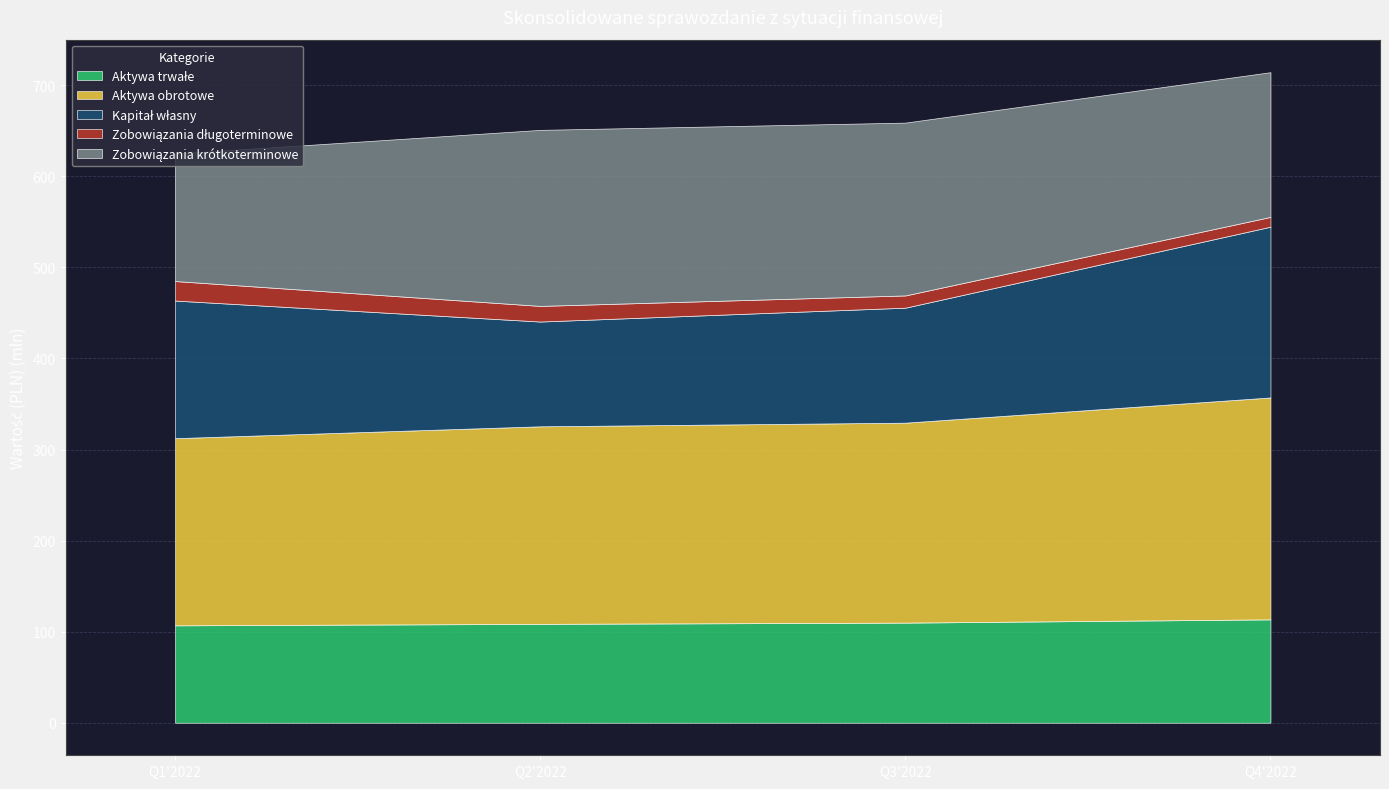

Is it true that Zobowiązania długoterminowe equals 15045095 at Q4'2022?

False